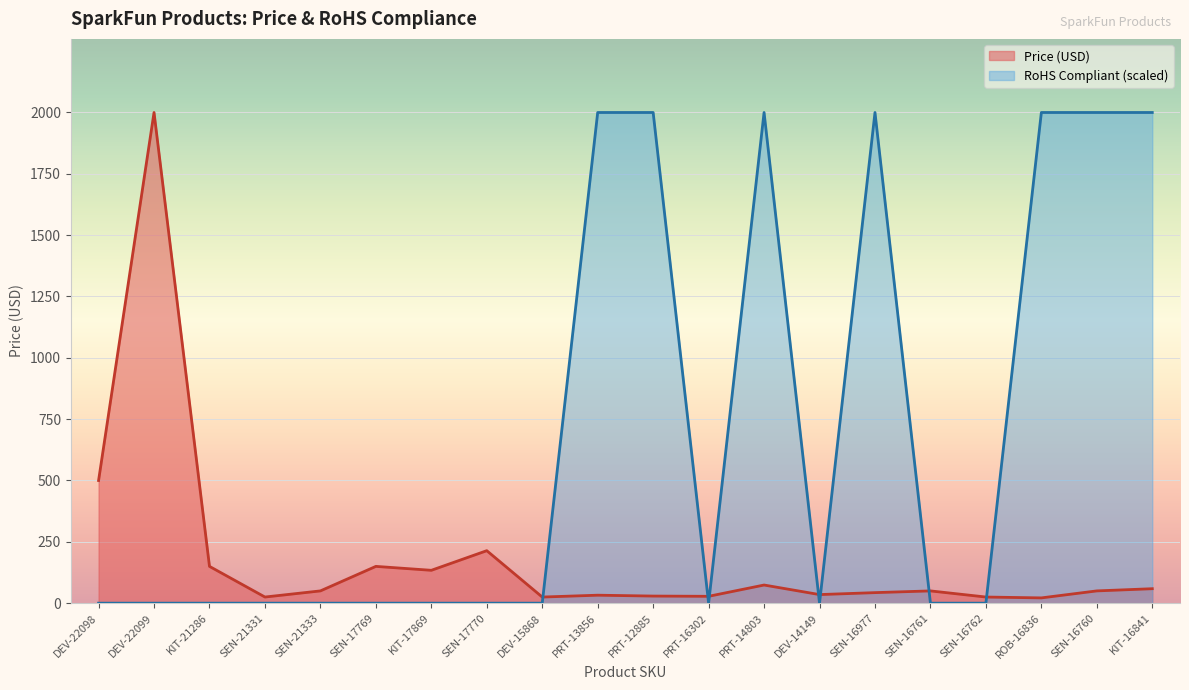

The value of RoHS Compliant Count at KIT-21286 is 654.0. True or false?

False